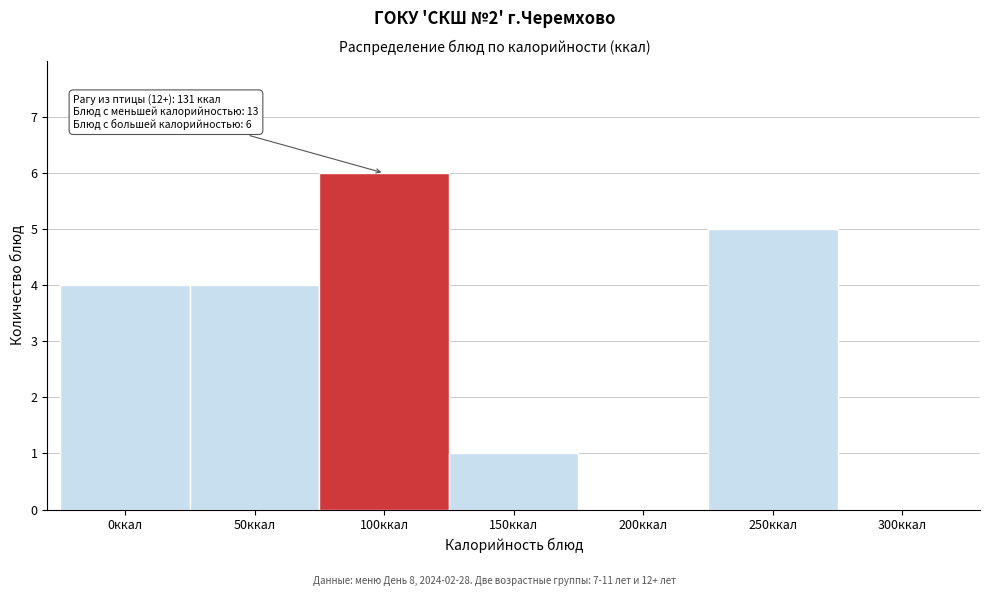

Reading right to left, list all the values displayed in this chart.

300ккал=0	250ккал=5	200ккал=0	150ккал=1	100ккал=6	50ккал=4	0ккал=4